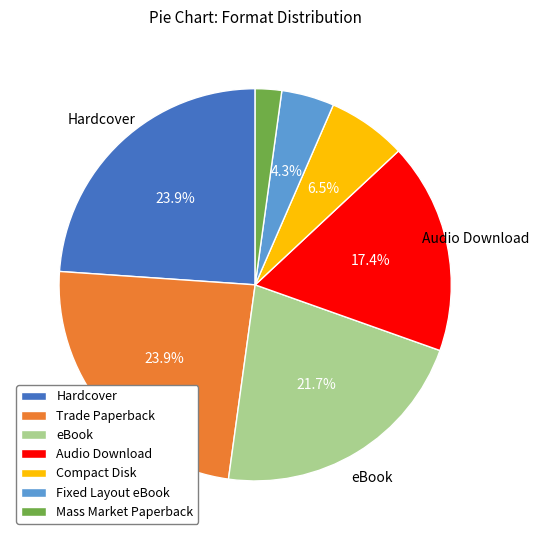

Between Audio Download and Mass Market Paperback, which is larger?

Audio Download